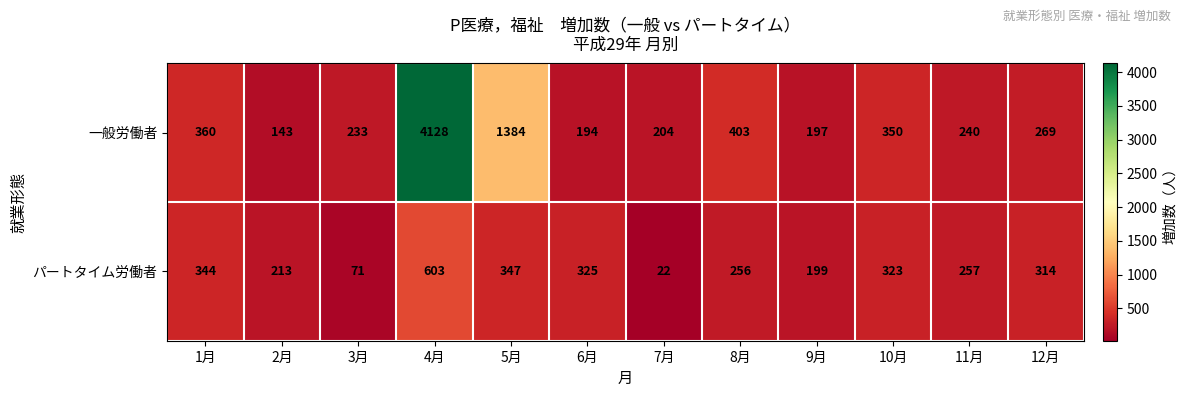

The 一般労働者 series shows 697 at 8月. True or false?

False